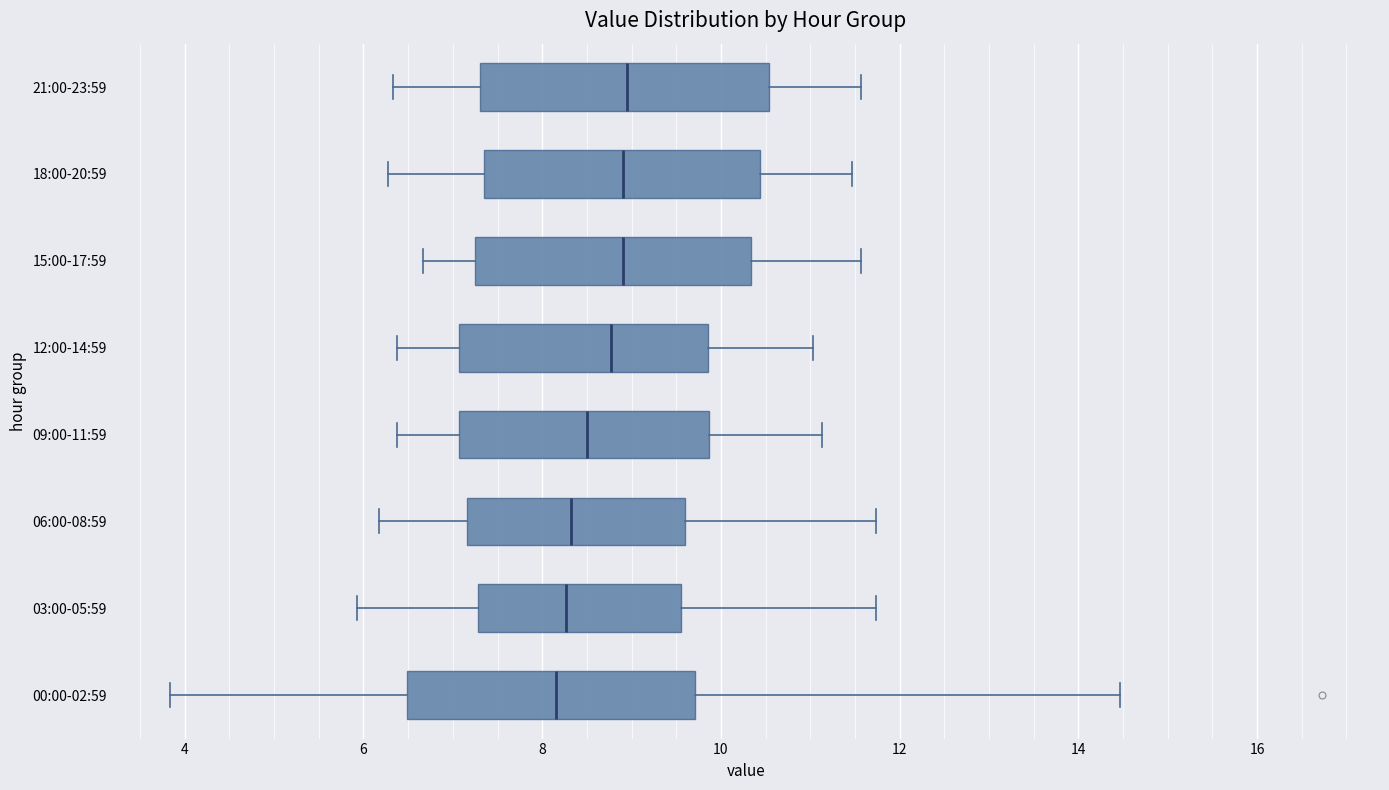

Reading bottom to top, read every box against the x-axis: the position of its median line, the range the box covers, and the ends of its whiskers. The values are not printed on the chart, so give them approximately, as read against the axis.

00:00-02:59: median 8.2, box 6.4 to 9.8, whiskers 3.8 to 14.4
03:00-05:59: median 8.2, box 7.2 to 9.6, whiskers 6.0 to 11.8
06:00-08:59: median 8.4, box 7.2 to 9.6, whiskers 6.2 to 11.8
09:00-11:59: median 8.6, box 7.0 to 9.8, whiskers 6.4 to 11.2
12:00-14:59: median 8.8, box 7.0 to 9.8, whiskers 6.4 to 11.0
15:00-17:59: median 9.0, box 7.2 to 10.4, whiskers 6.6 to 11.6
18:00-20:59: median 9.0, box 7.4 to 10.4, whiskers 6.2 to 11.4
21:00-23:59: median 9.0, box 7.4 to 10.6, whiskers 6.4 to 11.6